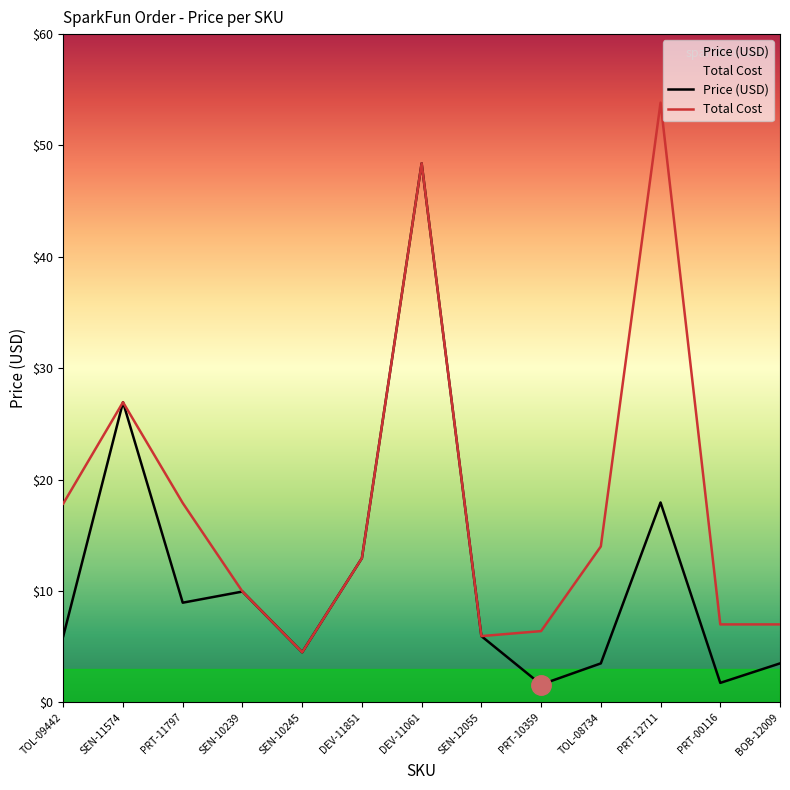

Where is the first local minimum for Total Cost?

SEN-10245